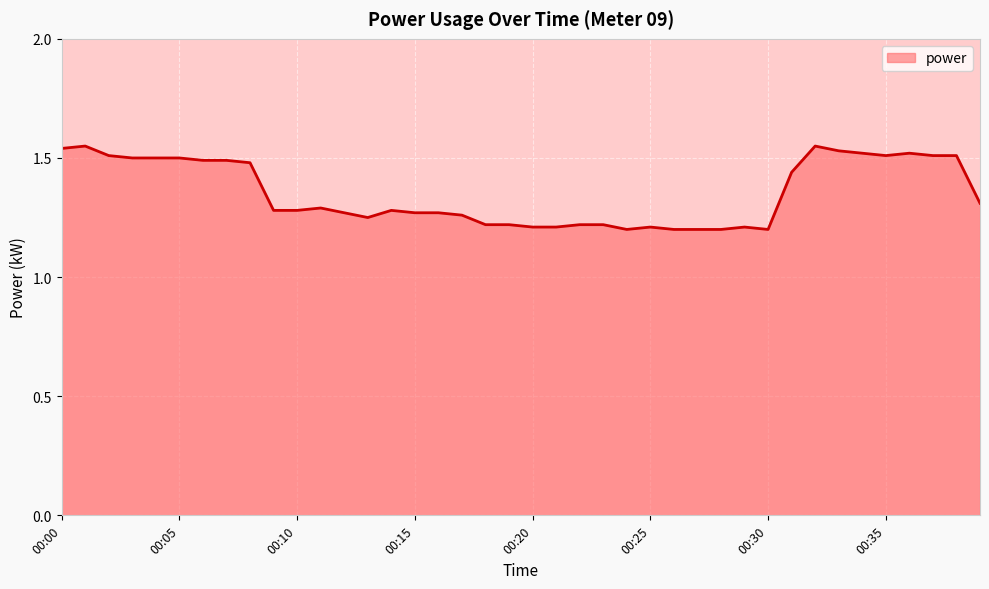

What is the difference between the maximum and minimum values?

0.4